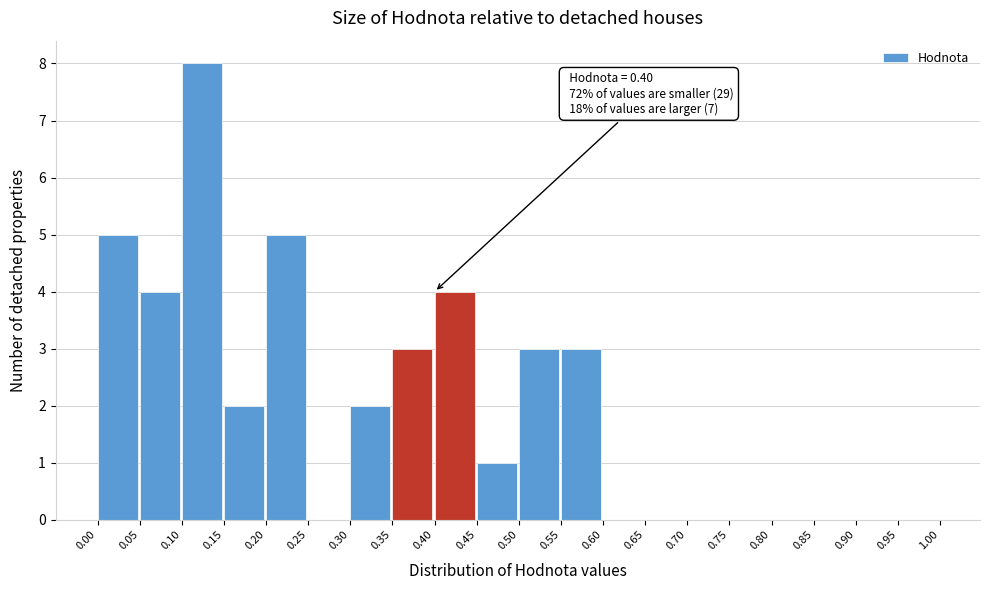

Over which range of the x-axis is the bar tallest?

0.10 to 0.15